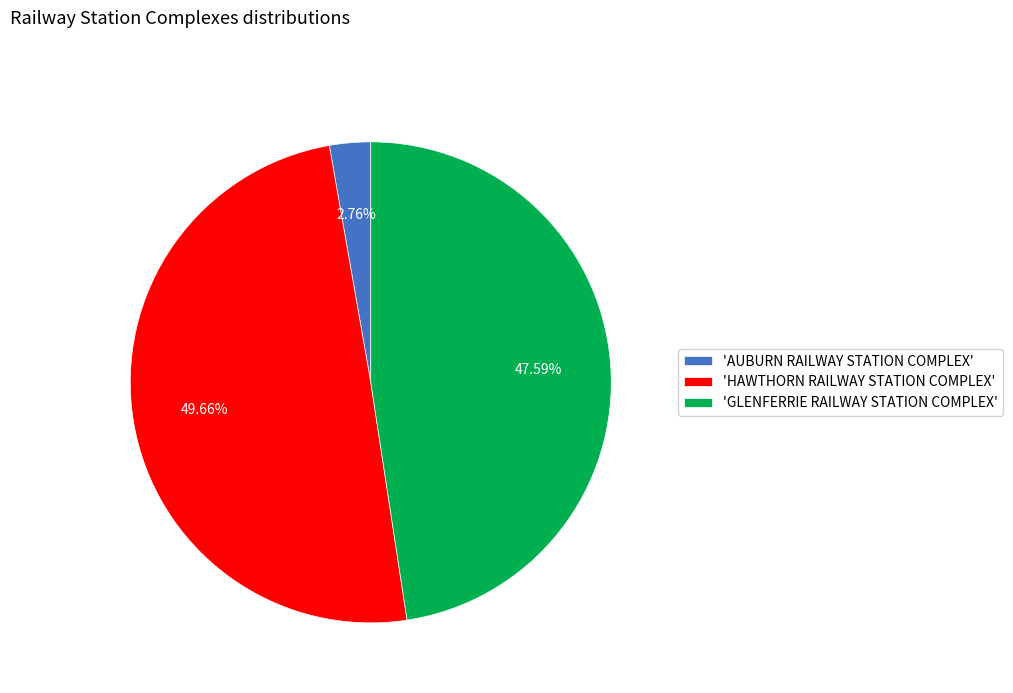

What is the largest slice in the pie chart?

'HAWTHORN RAILWAY STATION COMPLEX'